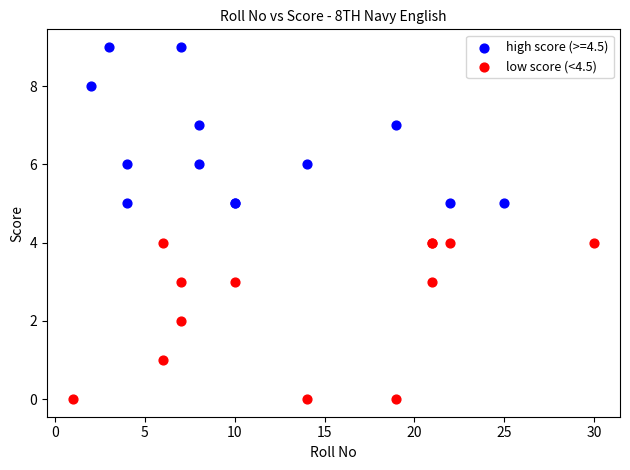

Which series reaches the maximum Y coordinate?

high score (>=4.5)